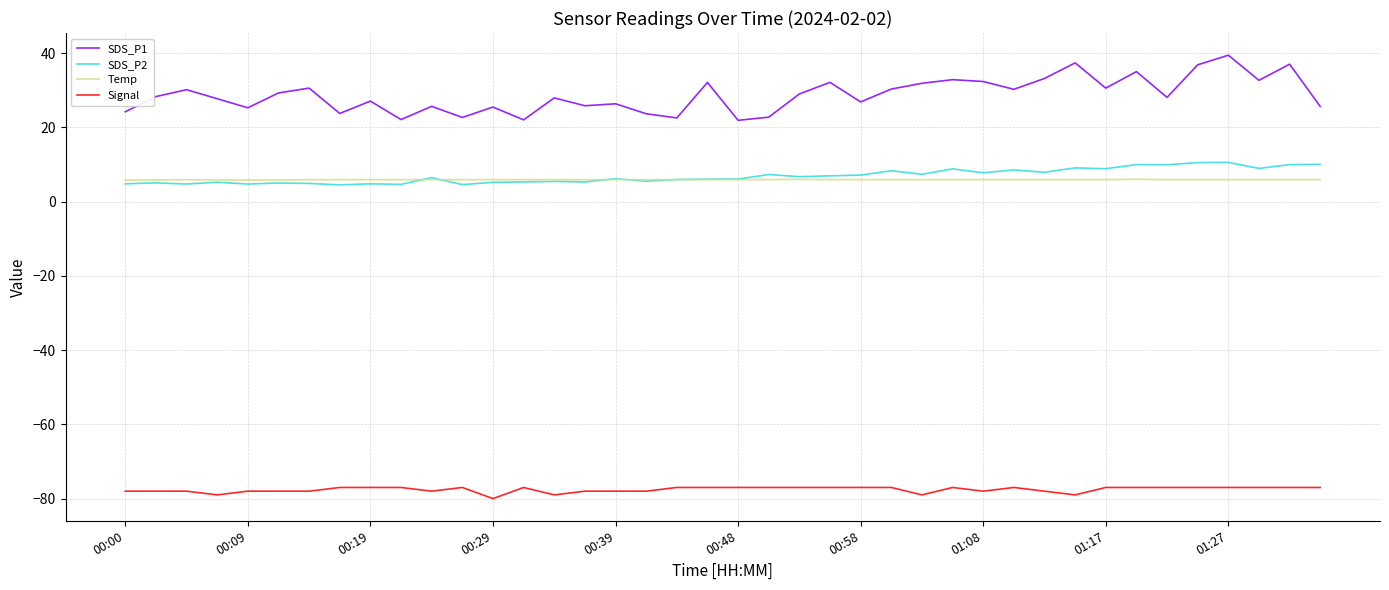

Which series has the largest total across all categories?

SDS_P1